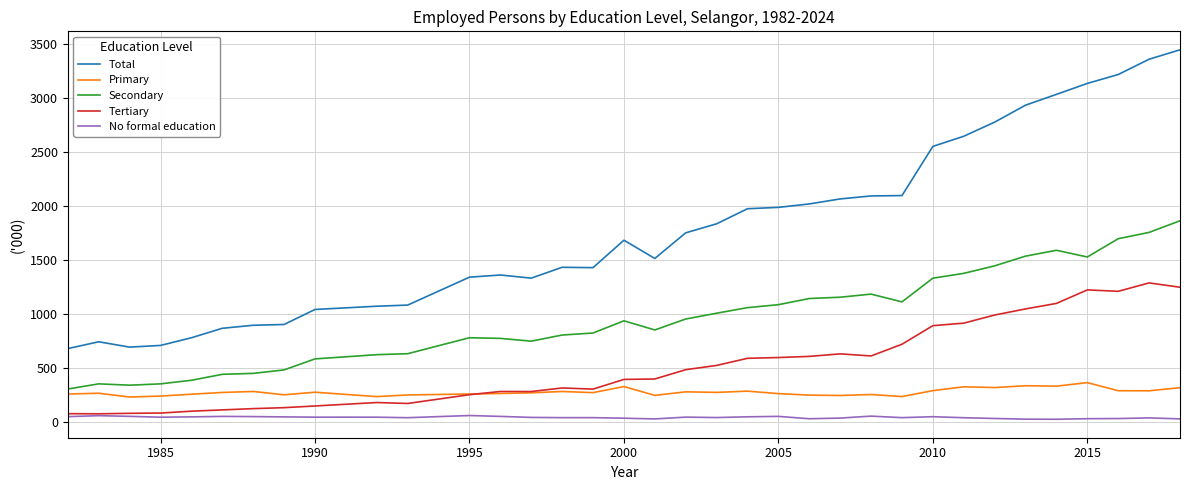

Rank the series by their maximum value, from lowest to highest.

No formal education, Primary, Tertiary, Secondary, Total